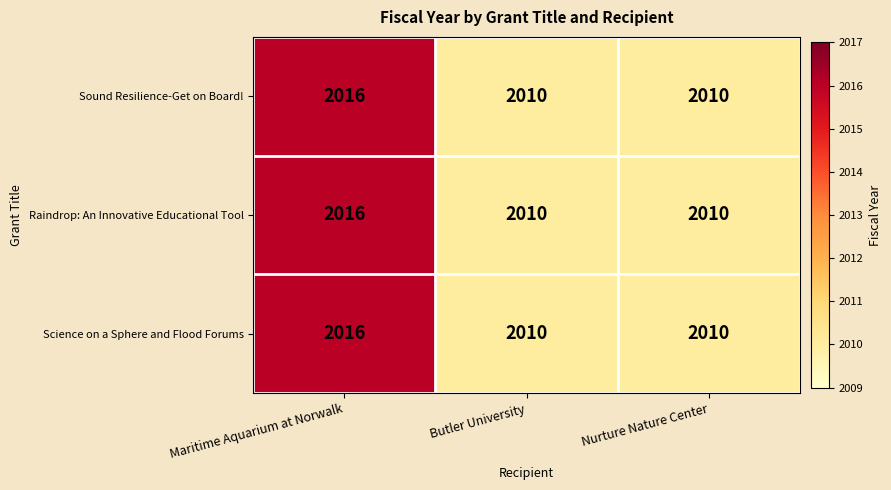

What is the sum of the Raindrop: An Innovative Educational Tool values at Nurture Nature Center and Maritime Aquarium at Norwalk?

4026